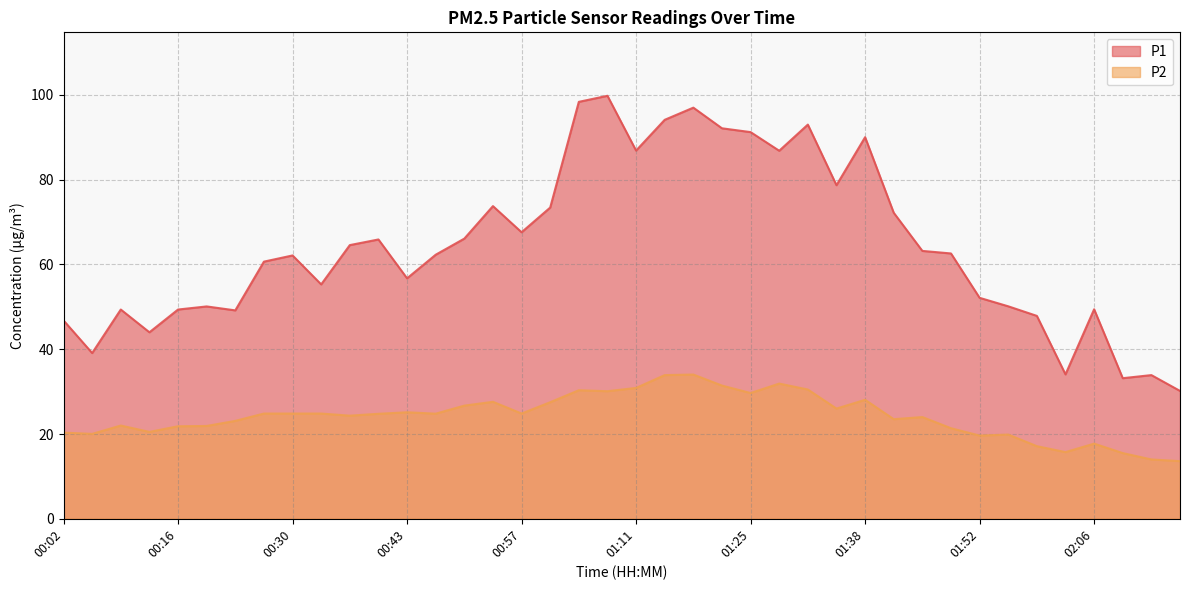

Rank the series by their average value, from highest to lowest.

P1, P2